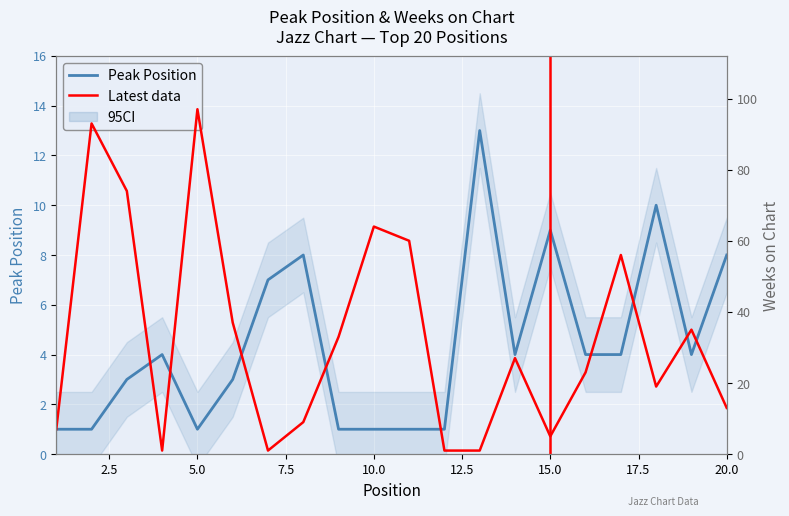

What is the spread (max minus min) of values at 7?

6